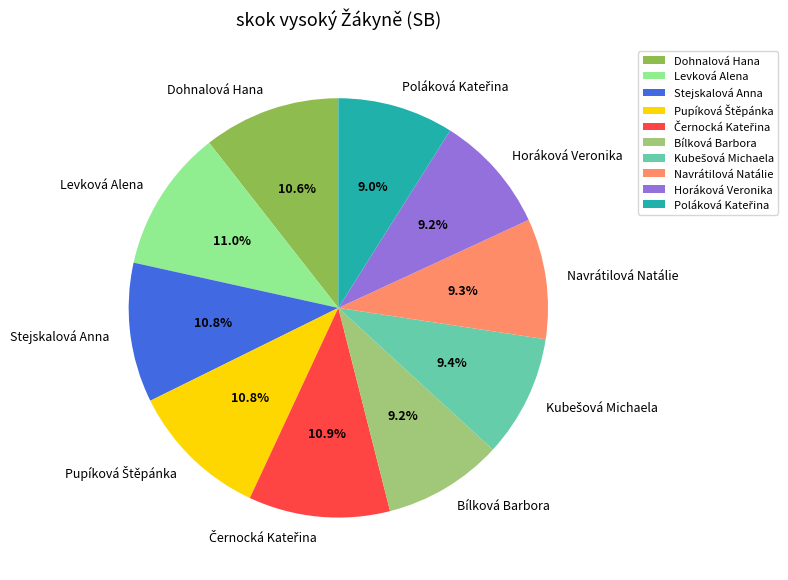

What is the ratio of the value at Dohnalová Hana to the value at Levková Alena?

1.0